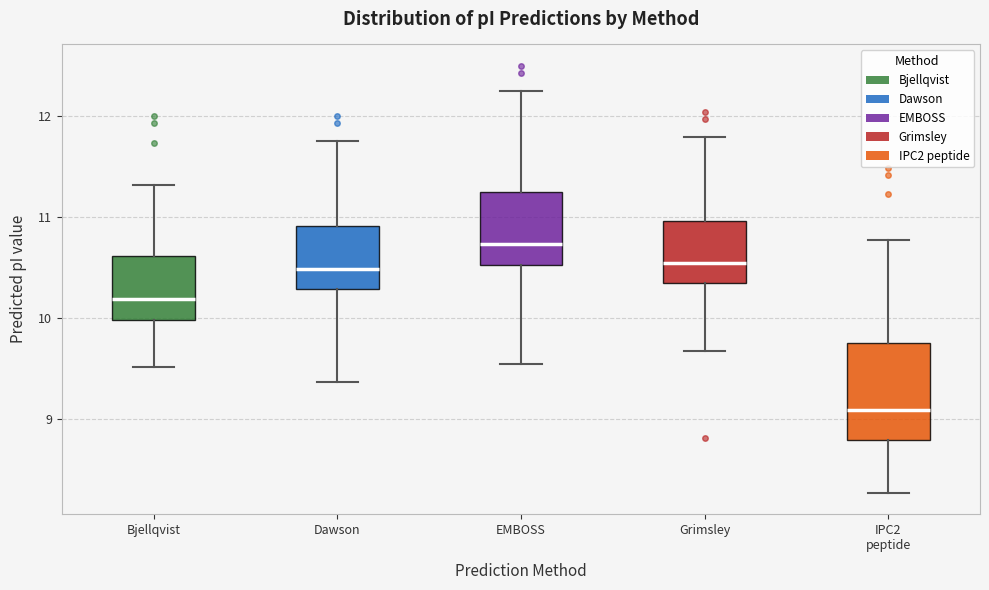

Reading left to right, read every box against the y-axis: the position of its median line, the range the box covers, and the ends of its whiskers. The values are not printed on the chart, so give them approximately, as read against the axis.

Bjellqvist: median 10.2, box 10.0 to 10.6, whiskers 9.5 to 11.3
Dawson: median 10.5, box 10.3 to 10.9, whiskers 9.4 to 11.8
EMBOSS: median 10.7, box 10.5 to 11.2, whiskers 9.5 to 12.3
Grimsley: median 10.5, box 10.3 to 11.0, whiskers 9.7 to 11.8
IPC2 peptide: median 9.1, box 8.8 to 9.8, whiskers 8.3 to 10.8